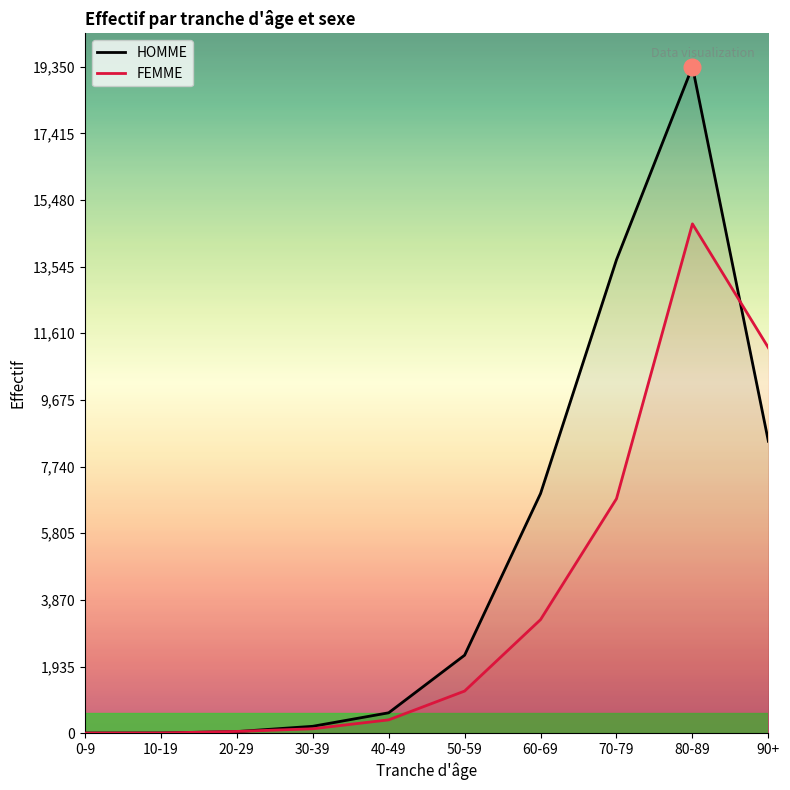

Which series has the largest total across all categories?

HOMME